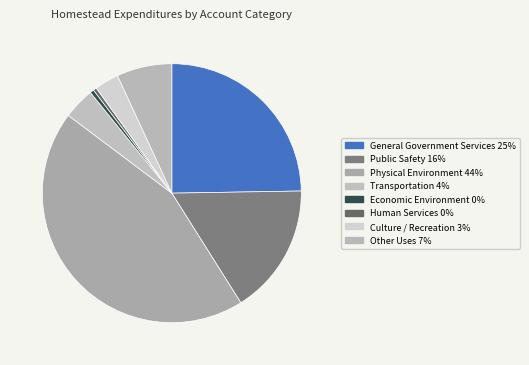

What is the change in value from Public Safety to Human Services?

-34718960